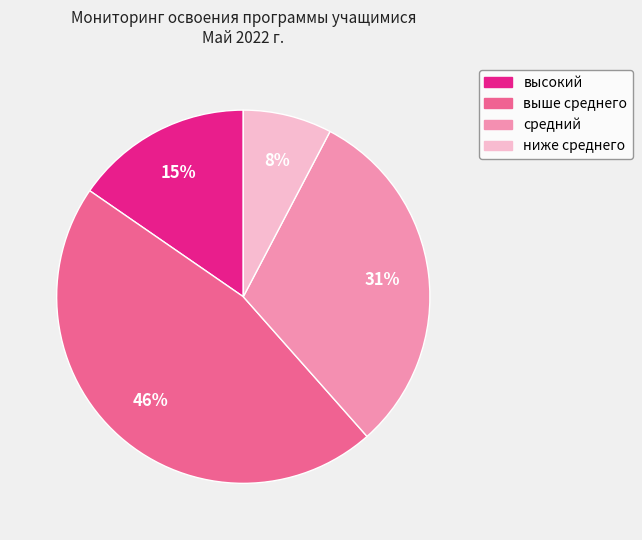

Is there any slice that represents more than half of the pie?

No